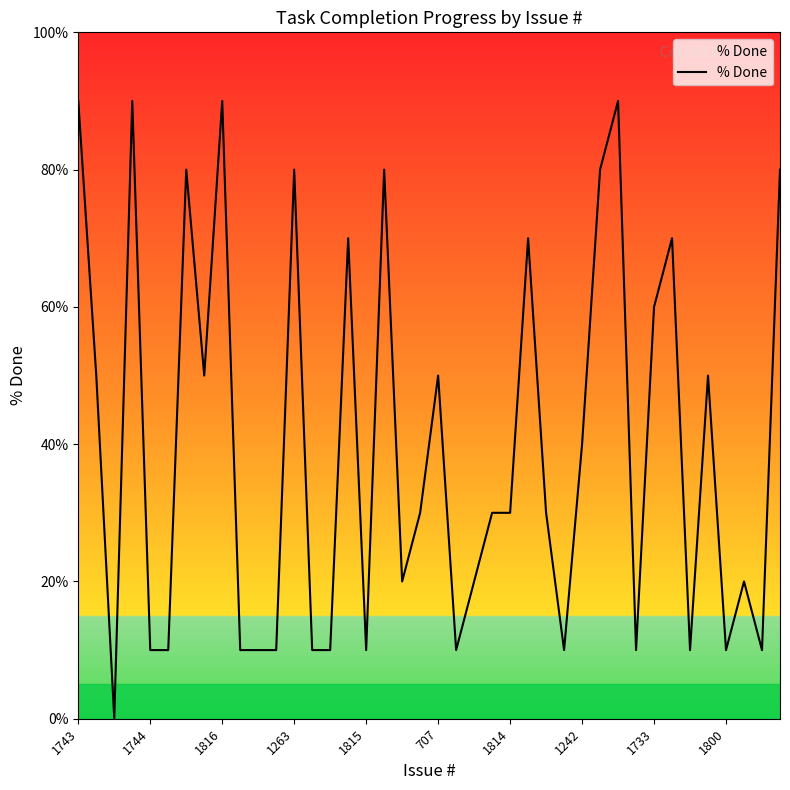

What is the difference between the maximum and minimum values?

90